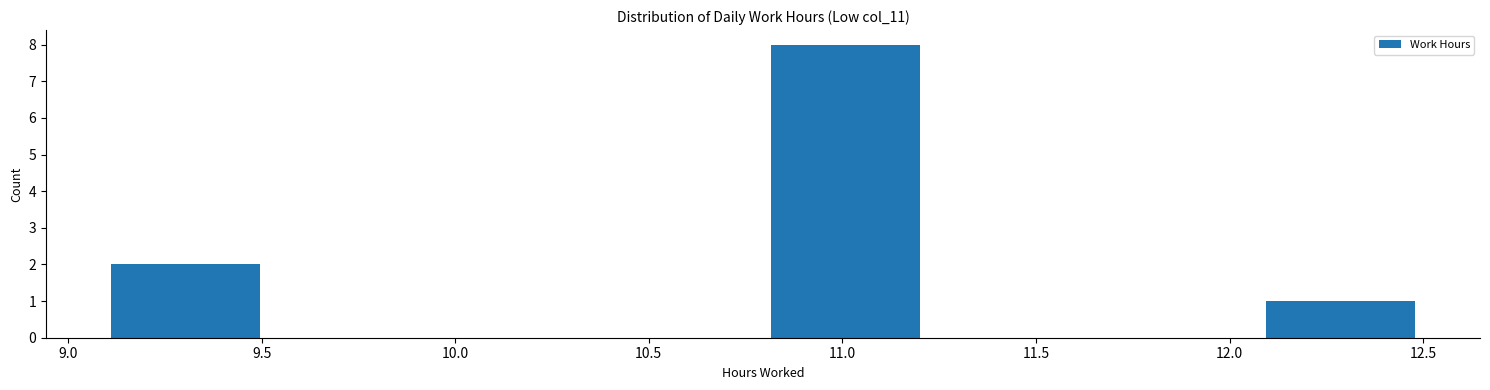

Reading left to right, list every bar in this chart as the range it spans on the x-axis followed by its height. Neither the bar edges nor the heights are printed on the chart, so give them approximately, as read against the axes.

9.10 to 9.50: 2
9.50 to 9.95: 0
9.95 to 10.35: 0
10.35 to 10.80: 0
10.80 to 11.20: 8
11.20 to 11.65: 0
11.65 to 12.05: 0
12.05 to 12.50: 1